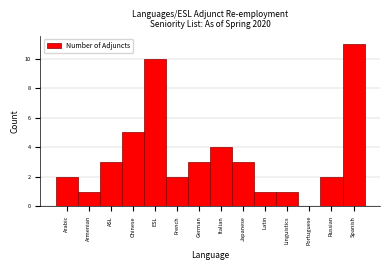

Reading left to right, extract all data points from this chart.

Arabic=2	Armenian=1	ASL=3	Chinese=5	ESL=10	French=2	German=3	Italian=4	Japanese=3	Latin=1	Linguistics=1	Portuguese=0	Russian=2	Spanish=11